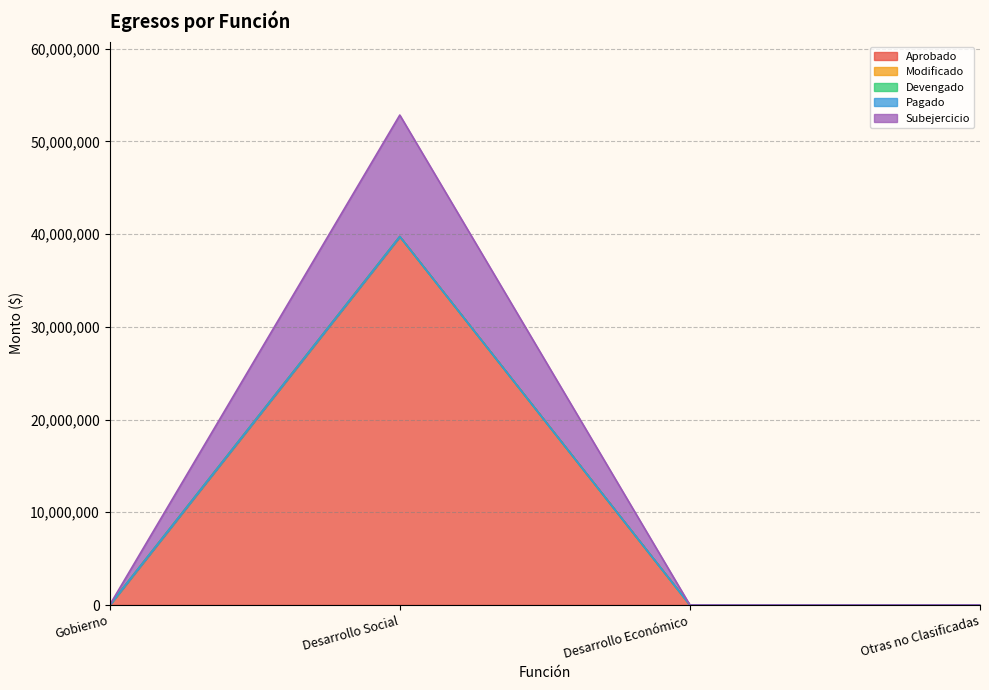

List the labels in order of Devengado value, largest first.

Gobierno, Desarrollo Social, Desarrollo Económico, Otras no Clasificadas